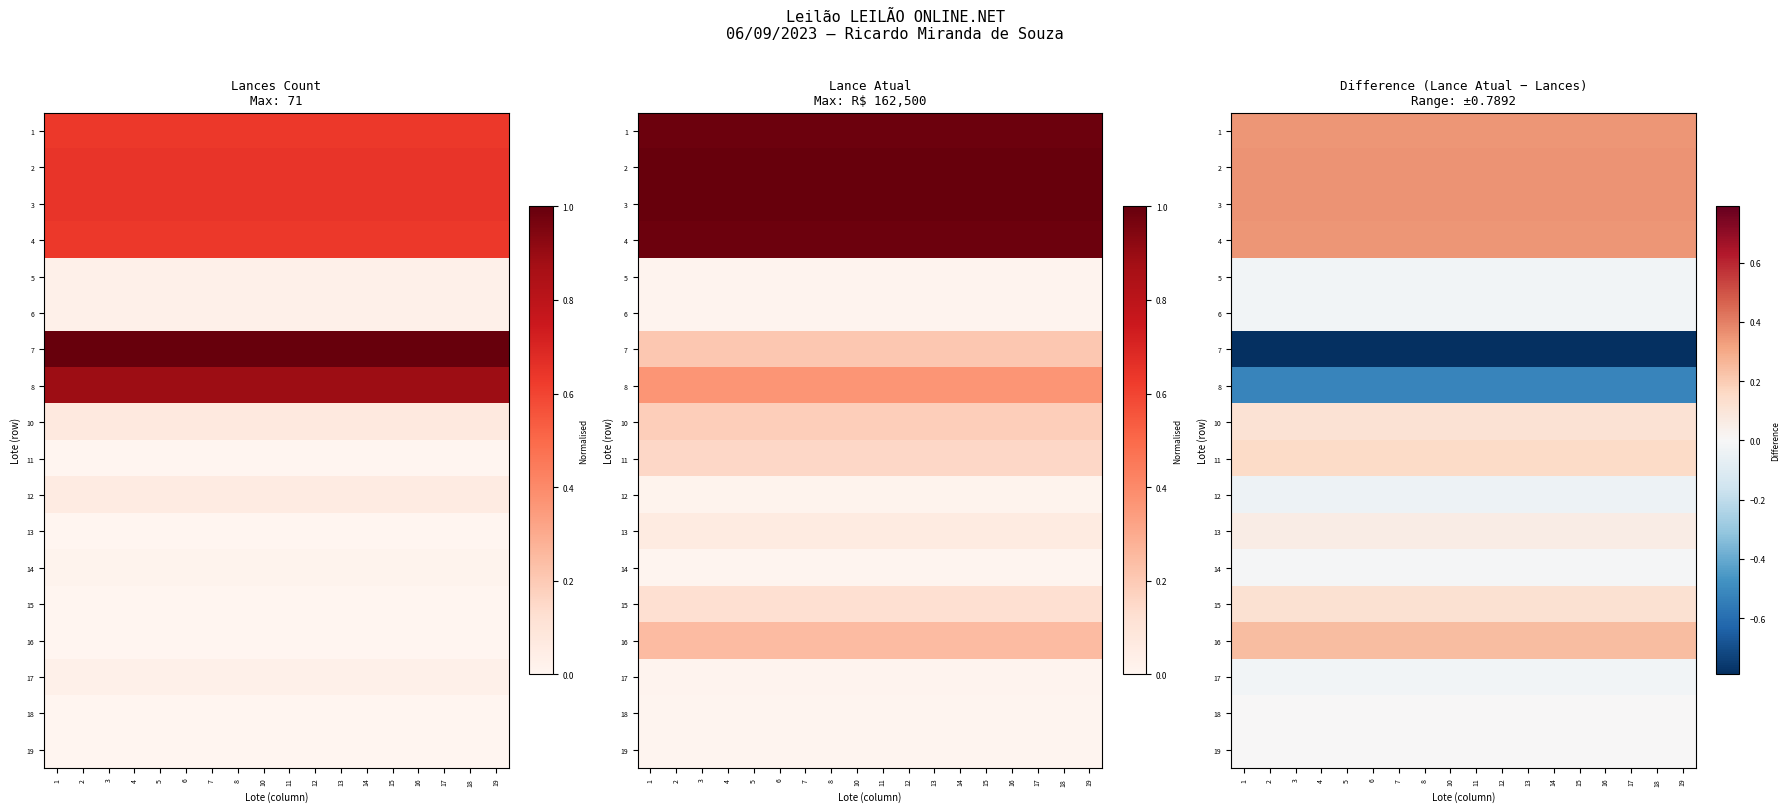

What value does the 7 series have at 11?

-0.8